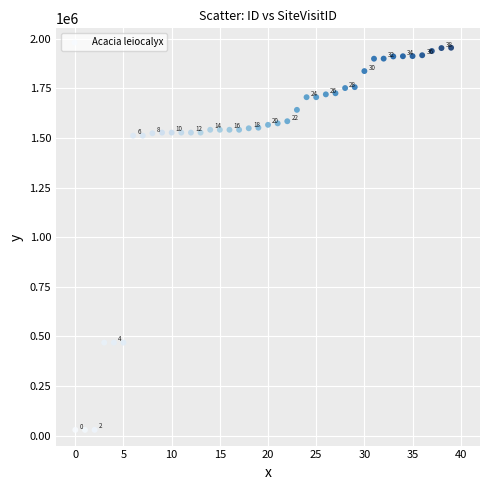

What Y value in the scatter plot is closest to 991684?

1511380